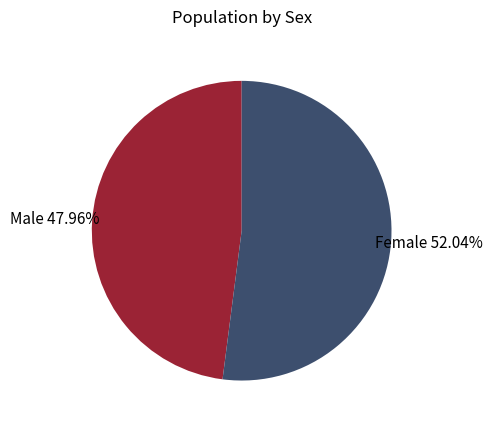

To the nearest percent, what percentage of the pie is Male?

48%